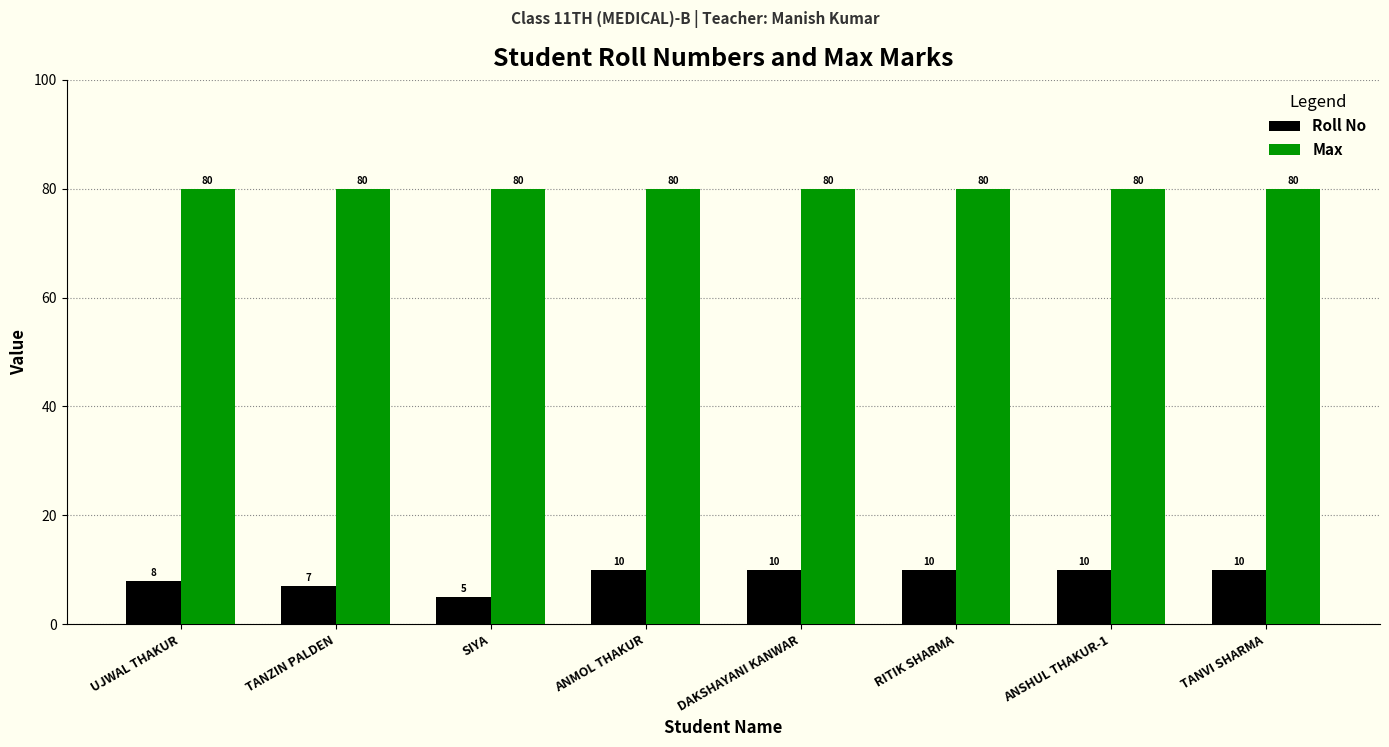

The Roll No series shows 5 at SIYA. True or false?

True